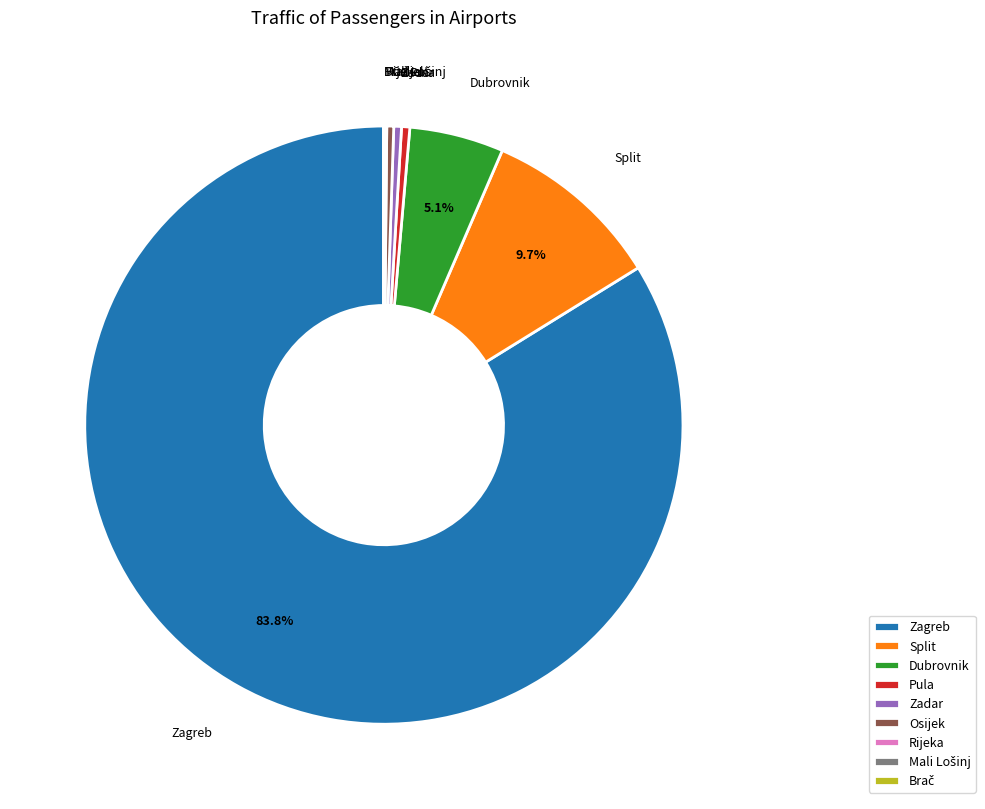

Which slice is the largest?

Zagreb